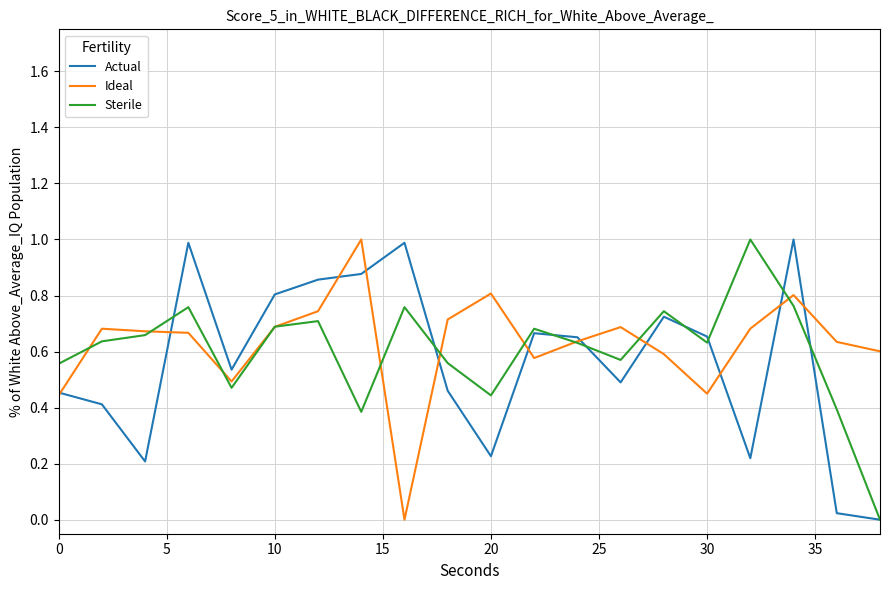

What is the maximum value shown in the chart?

1.0